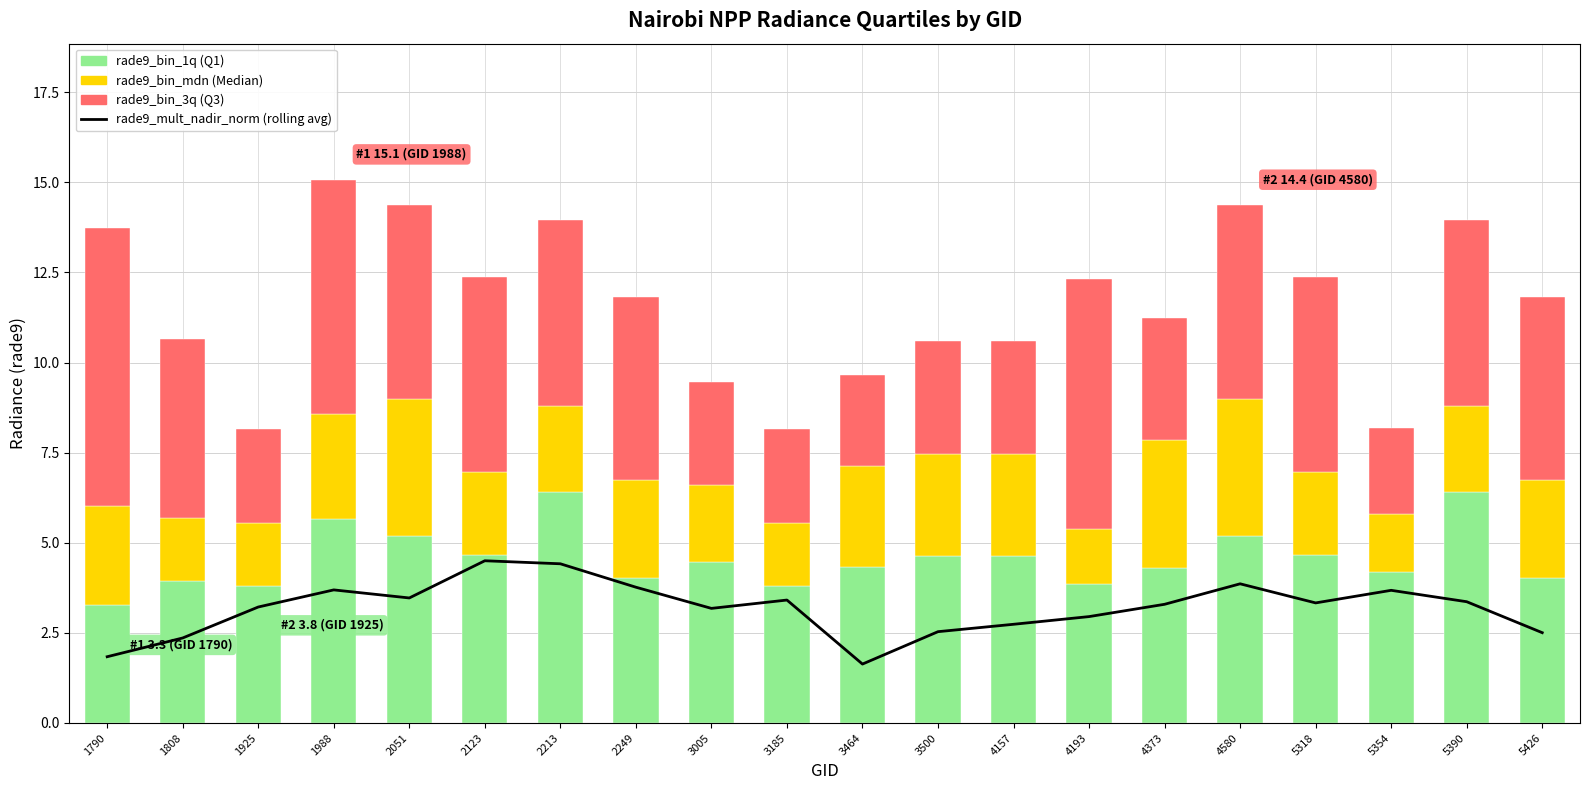

Where does the rade9_bin_mdn series first go above 2?

1790